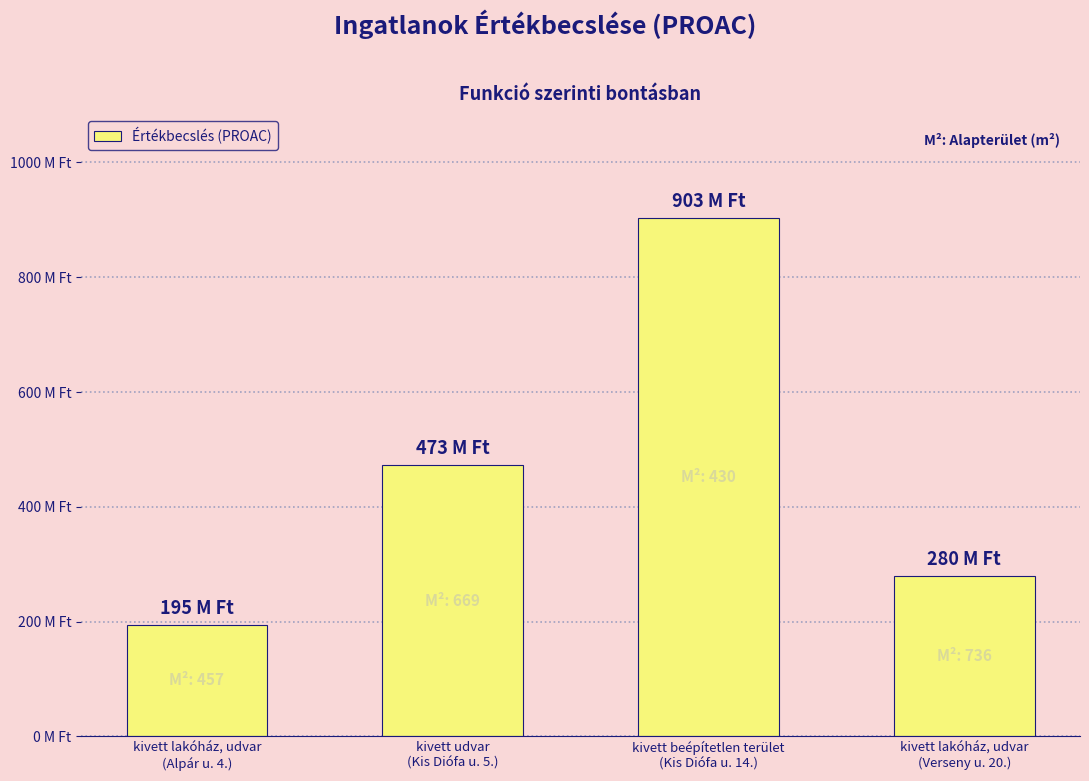

Is it true that the value at kivett lakóház, udvar
(Alpár u. 4.) is 80894754?

False